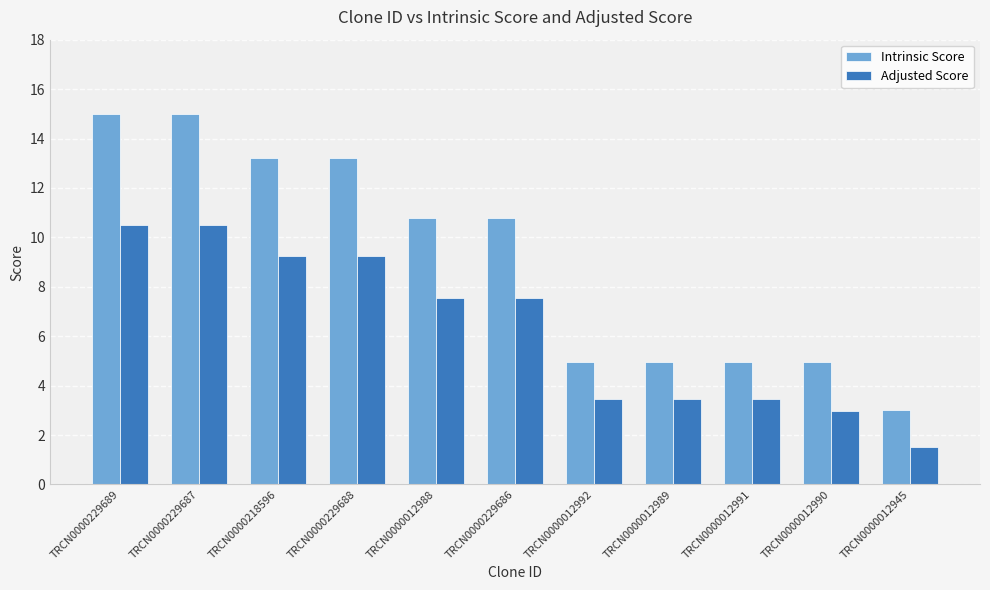

What position from the right is TRCN0000229686?

6